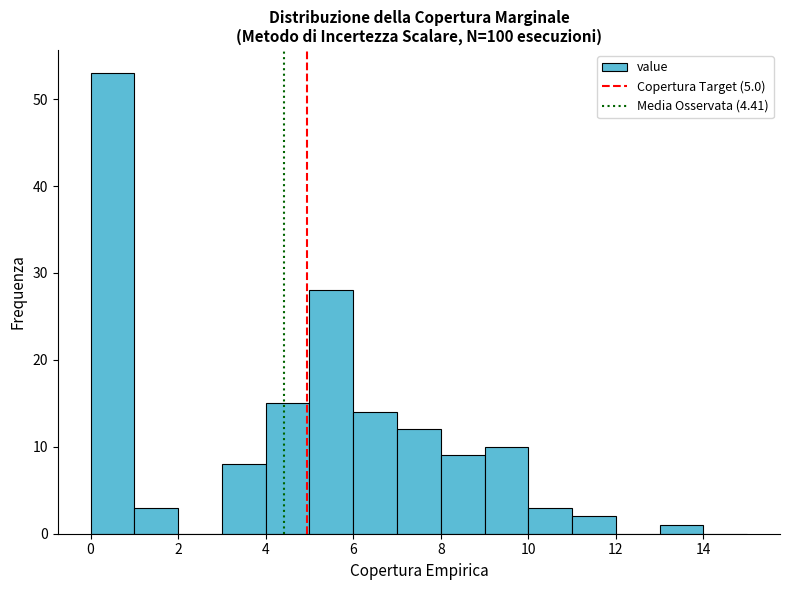

Over which range of the x-axis is the bar tallest?

0 to 1